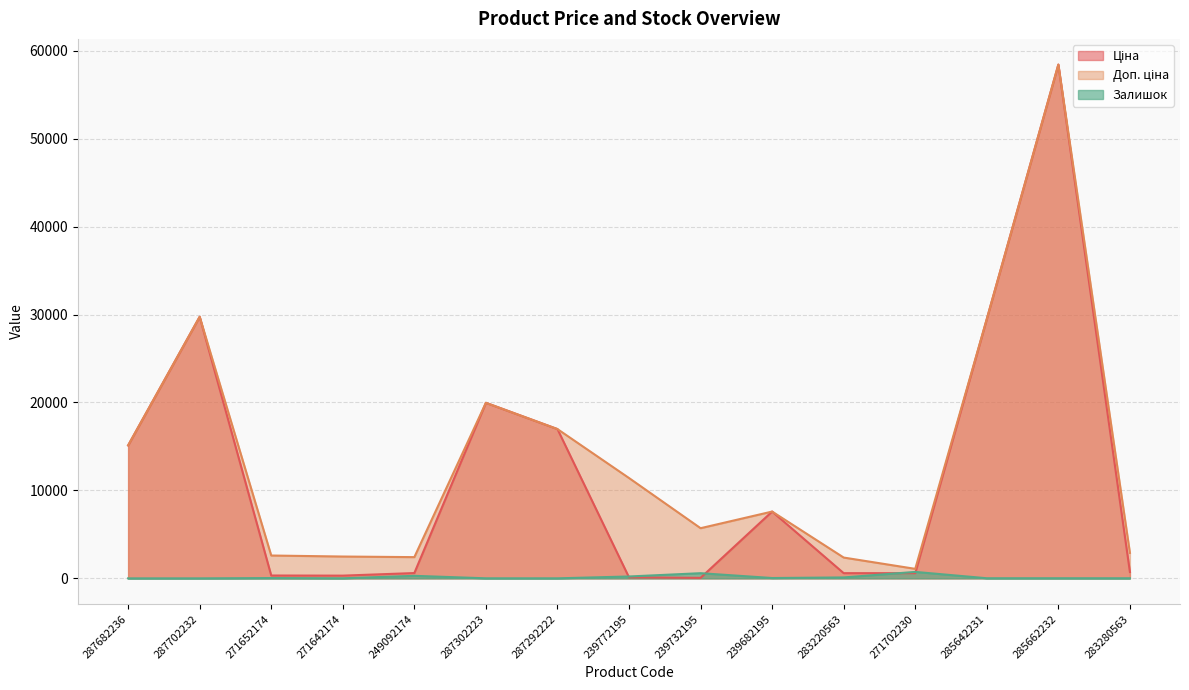

What is the highest value of the Залишок series?

735.0